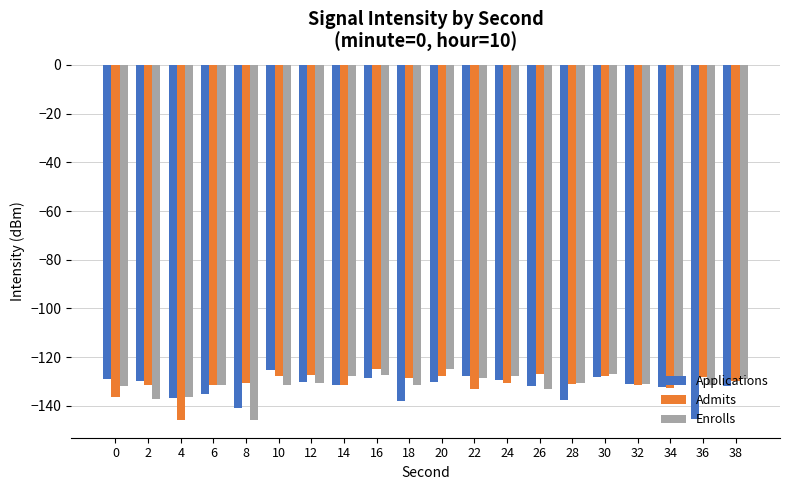

What is the maximum value for Enrolls?

-124.7